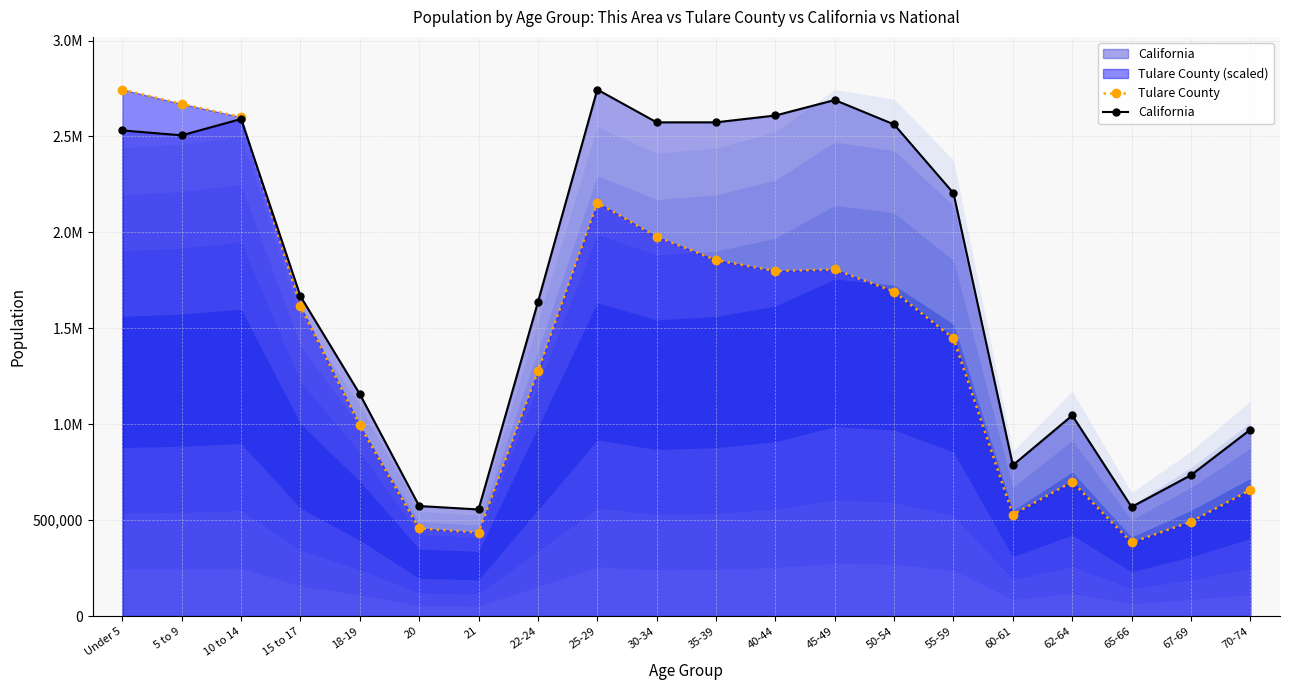

At which label does Tulare County first exceed 1615215?

Under 5